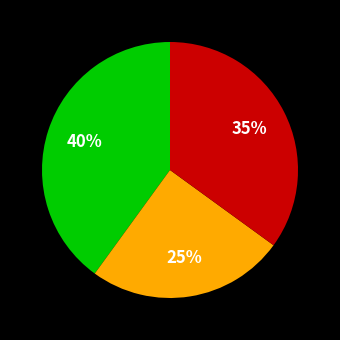

To the nearest percent, what is the difference between the largest and smallest slice percentages?

15%